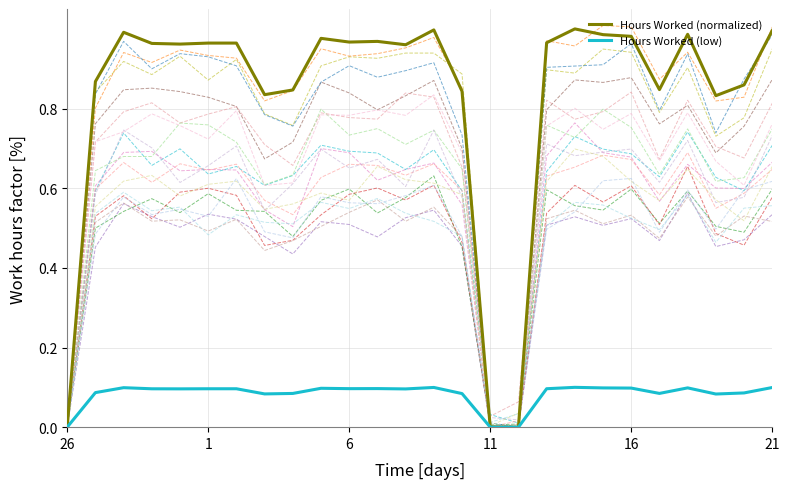

What is the maximum value for Hours Worked (normalized)?

1.0